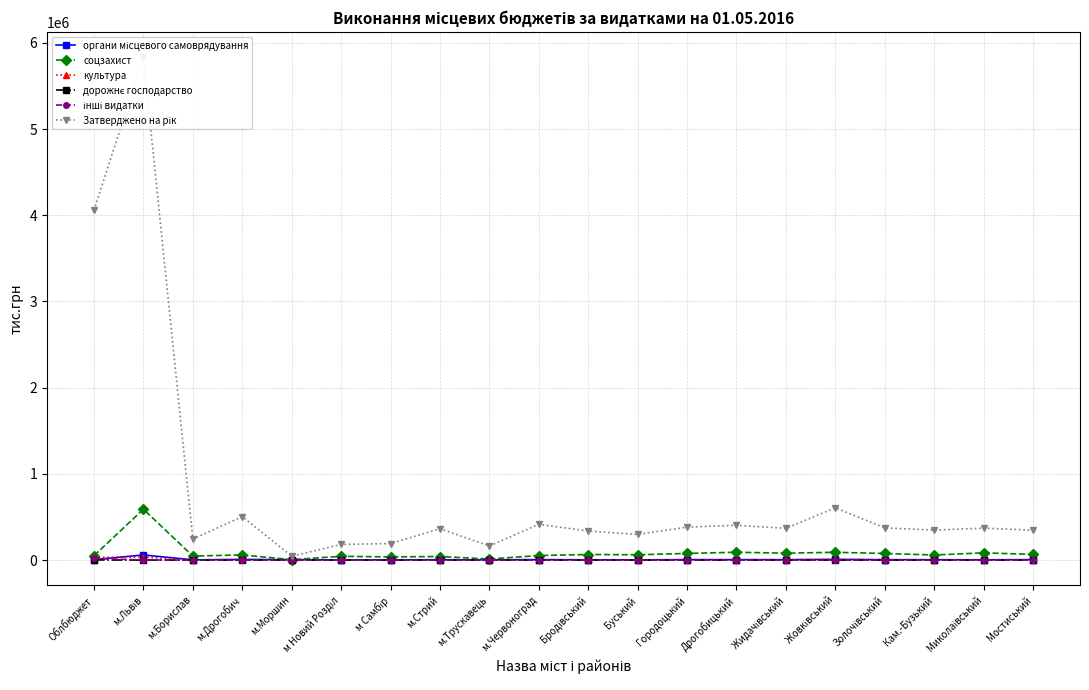

Does the chart have visible grid lines?

Yes